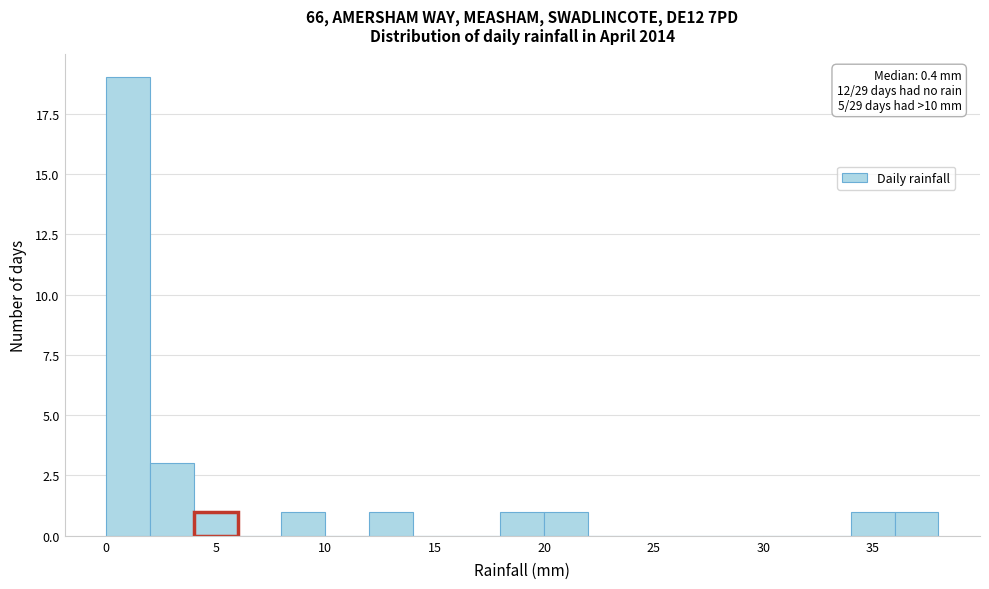

Which range on the x-axis has the tallest bar?

0 to 2